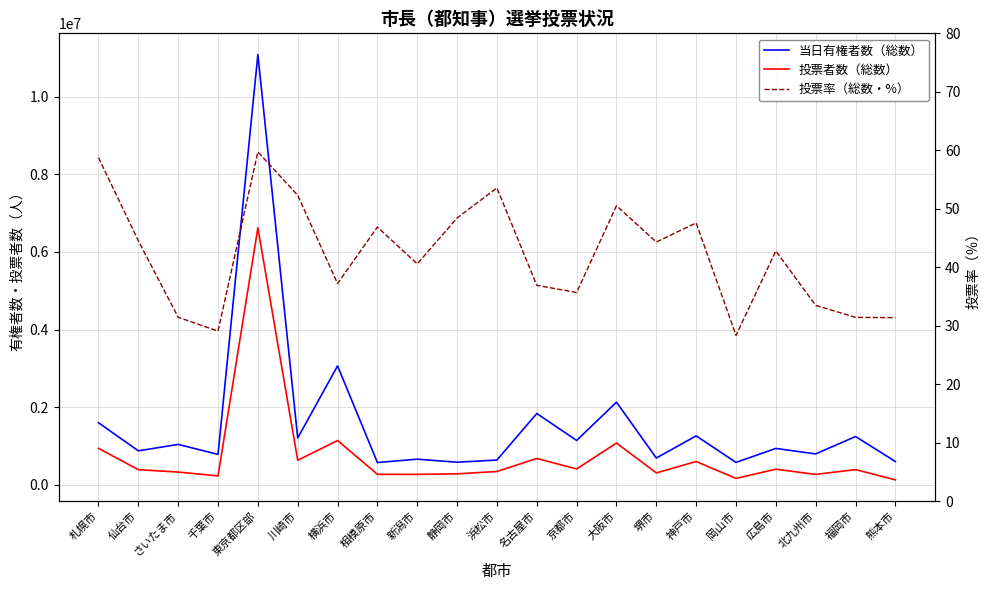

At which label does 当日有権者数（総数） reach its peak?

東京都区部